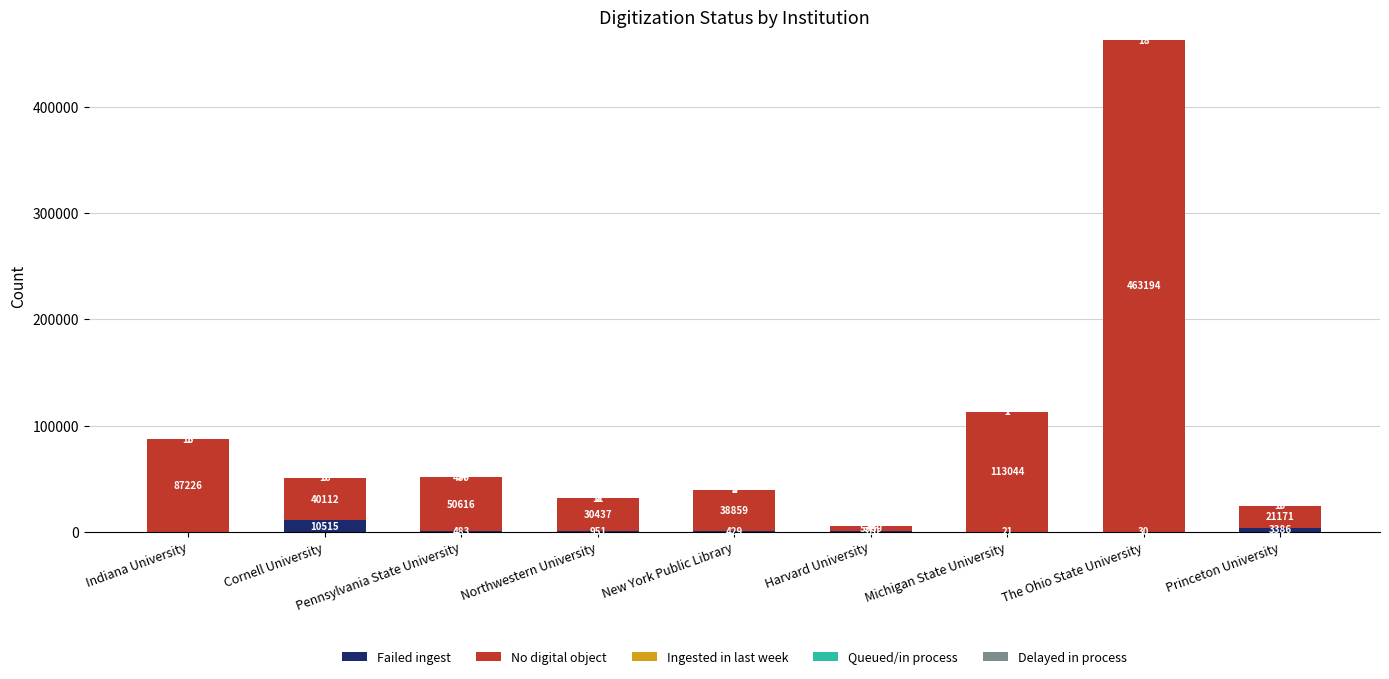

What is the sum of all Failed ingest values?

16125